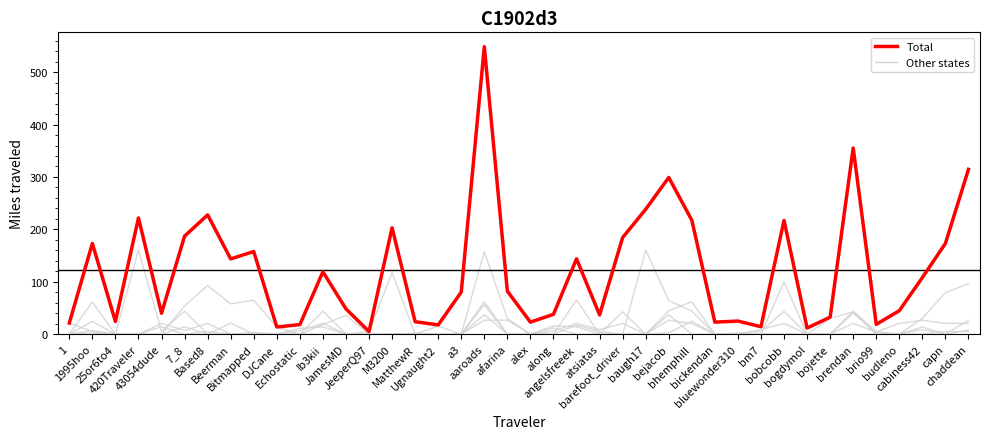

Is this an area chart (filled region under the line)?

No